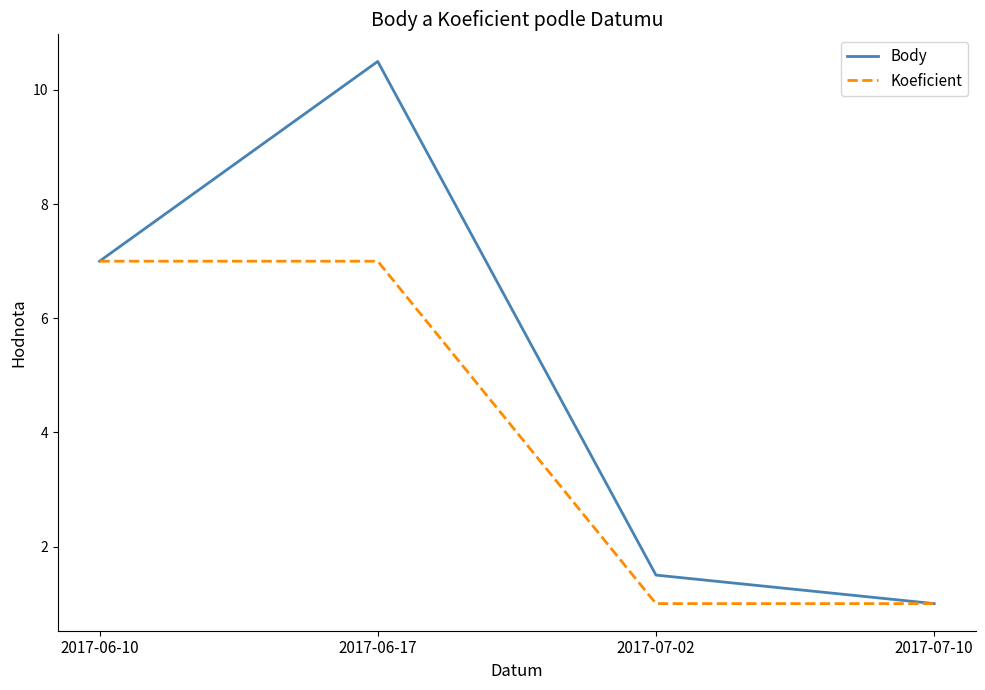

List the series in order of their peak value, highest first.

Body, Koeficient